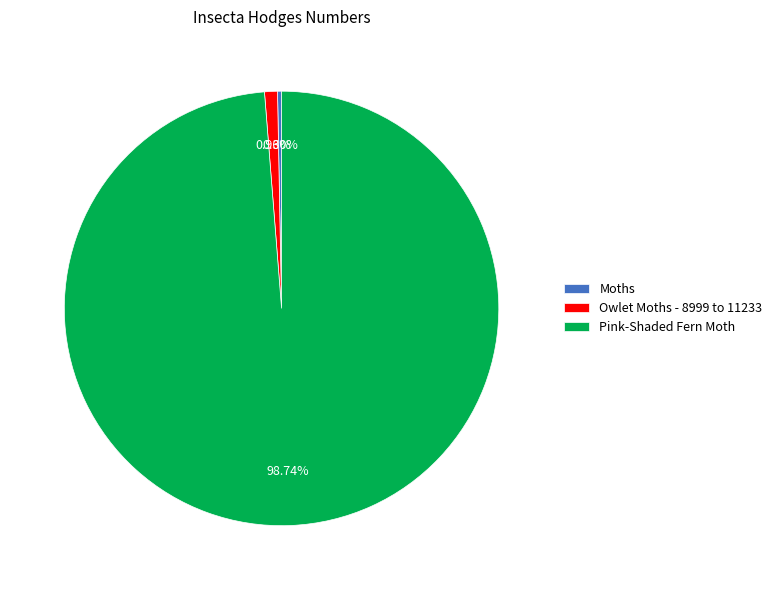

Approximately how many times larger is the value at Moths compared to Owlet Moths - 8999 to 11233?

0.3